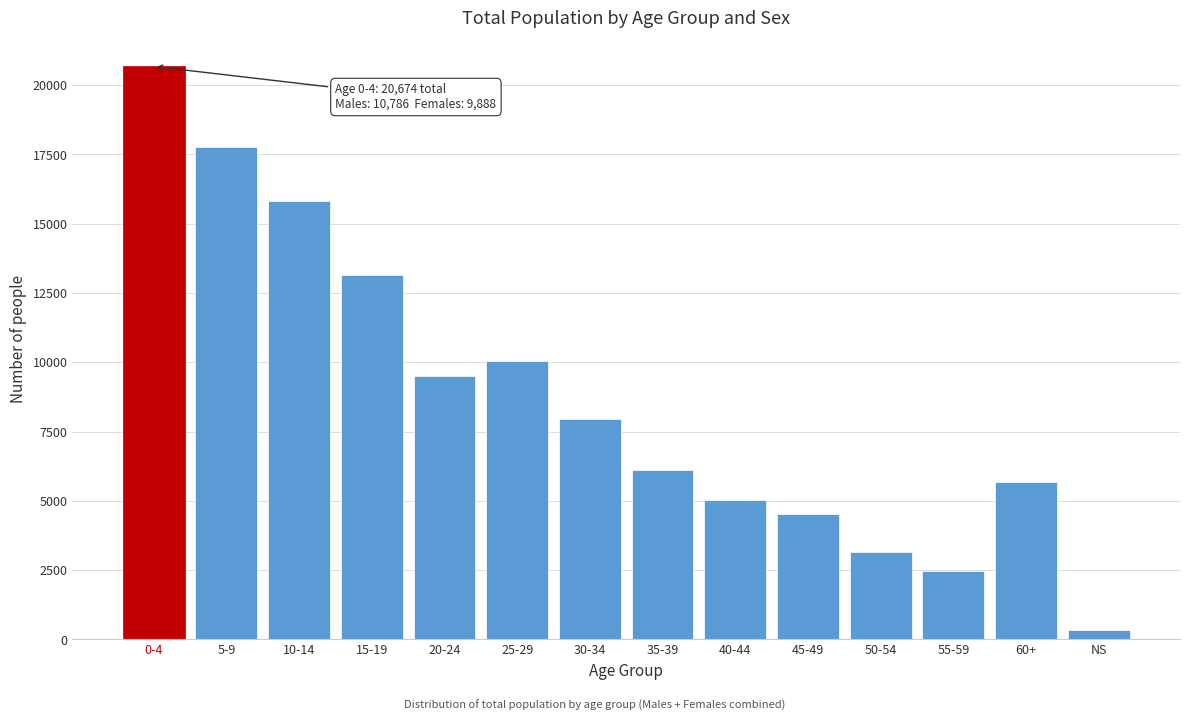

Reading right to left, transcribe all the data shown in this chart.

355	5678	2457	3167	4518	5017	6116	7965	10046	9489	13153	15827	17783	20674